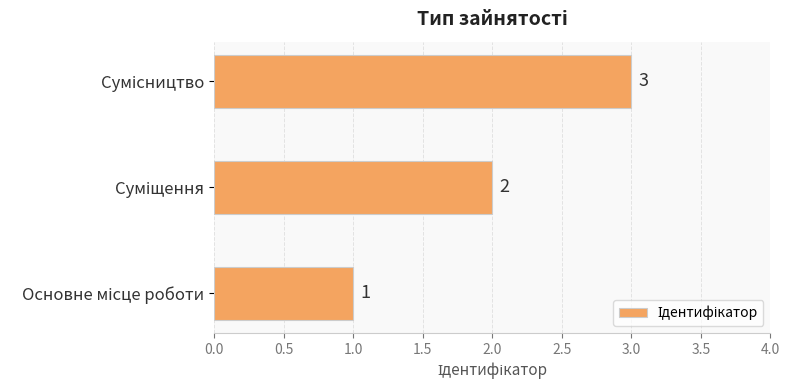

What is the greatest value displayed?

3